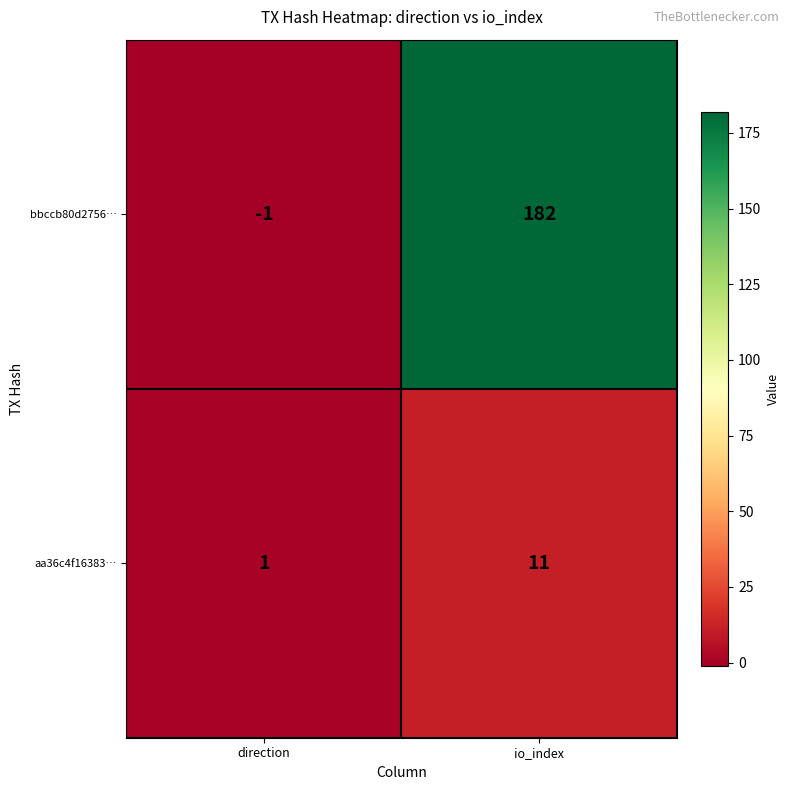

Which category has the highest value in the aa36c4f16383… series?

io_index